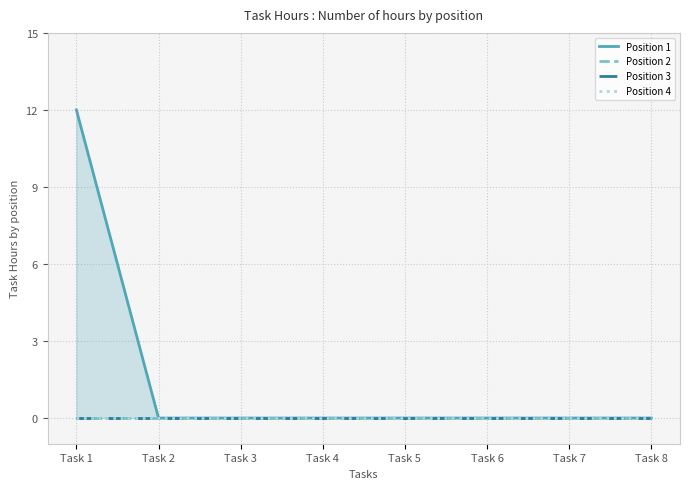

True or false: Position 2 and Position 3 intersect in this chart.

False